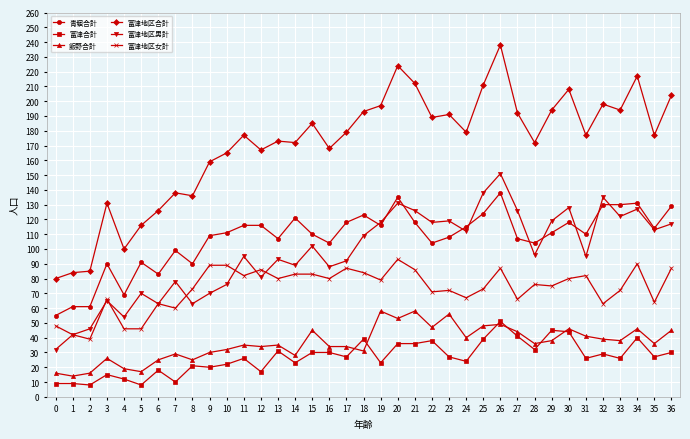

What is the value of the 富津地区女計 point at the 33rd from the left?

63